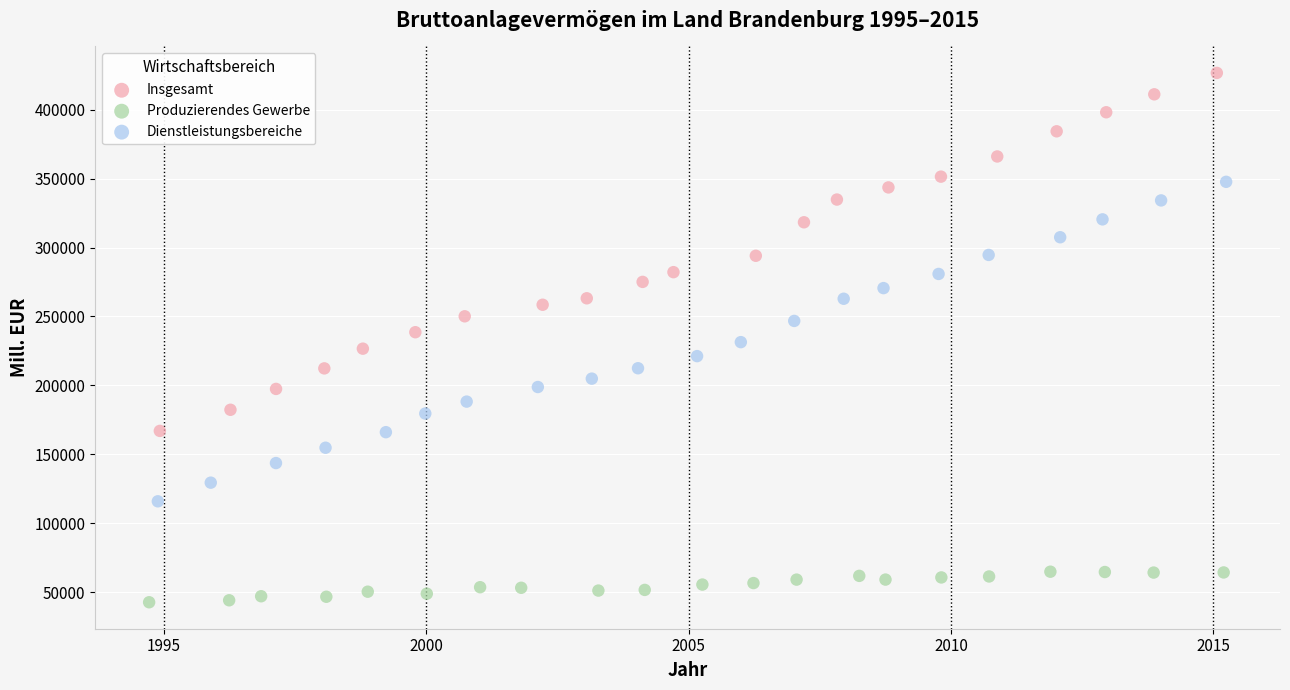

Which series reaches the minimum Y coordinate?

Produzierendes Gewerbe